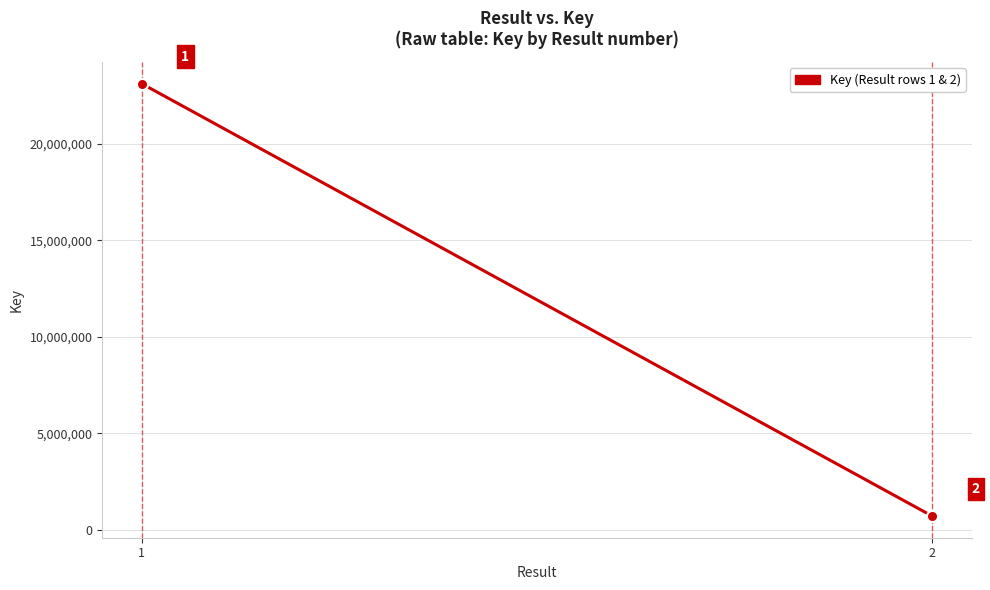

Rank the categories by value from lowest to highest.

2, 1